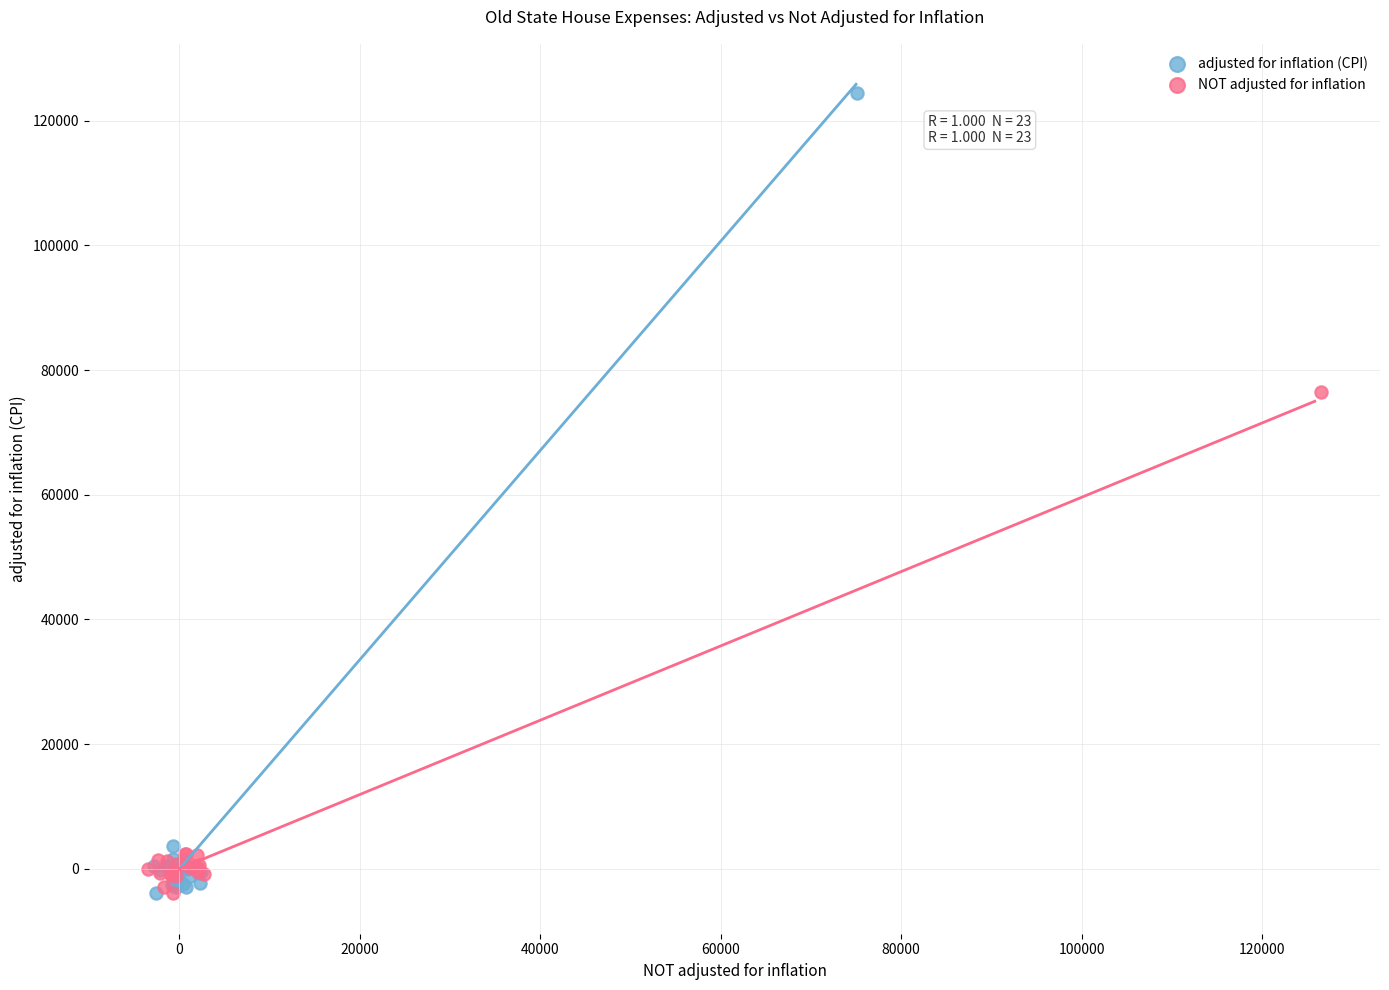

Which series contains the highest Y value?

adjusted for inflation (CPI)